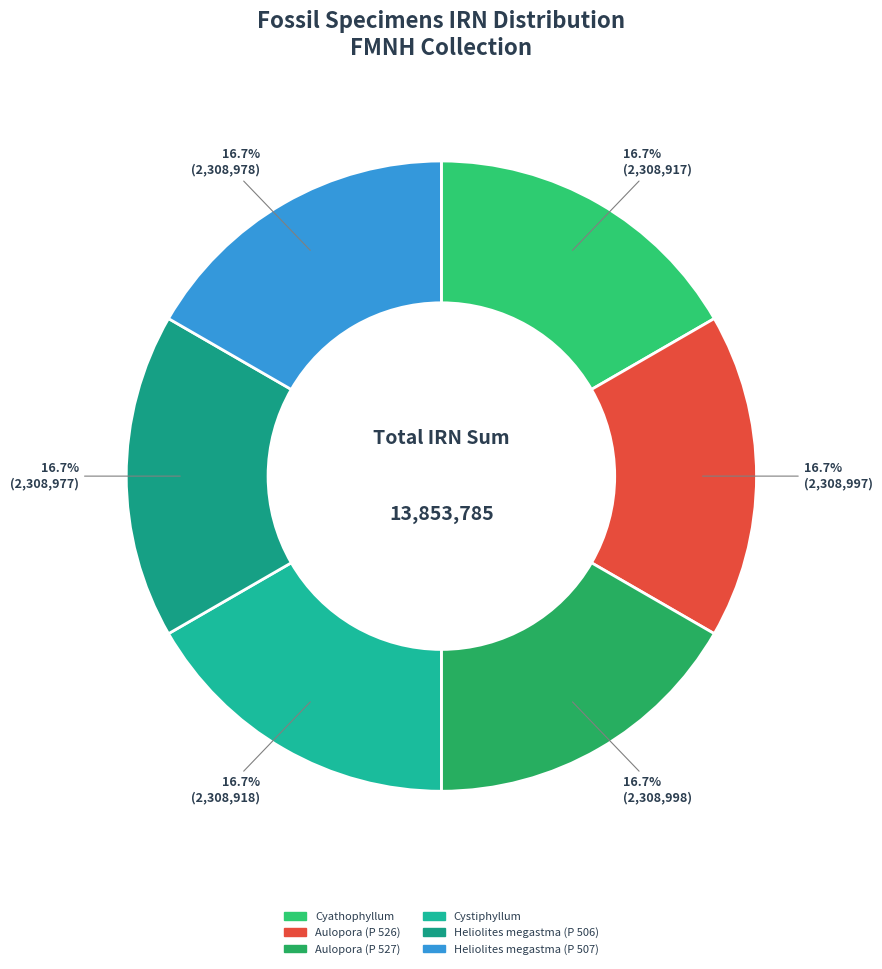

Is it true that Aulopora (P 526) is 17% of the pie?

True